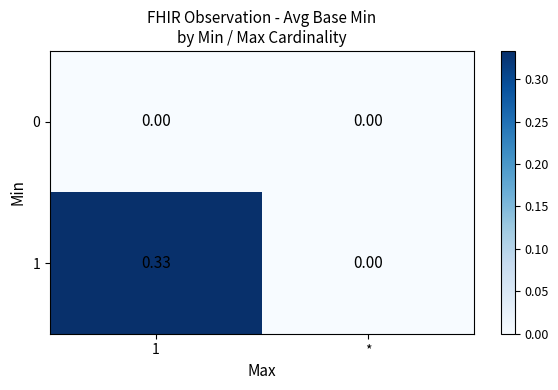

At which label does 1 reach its minimum?

*